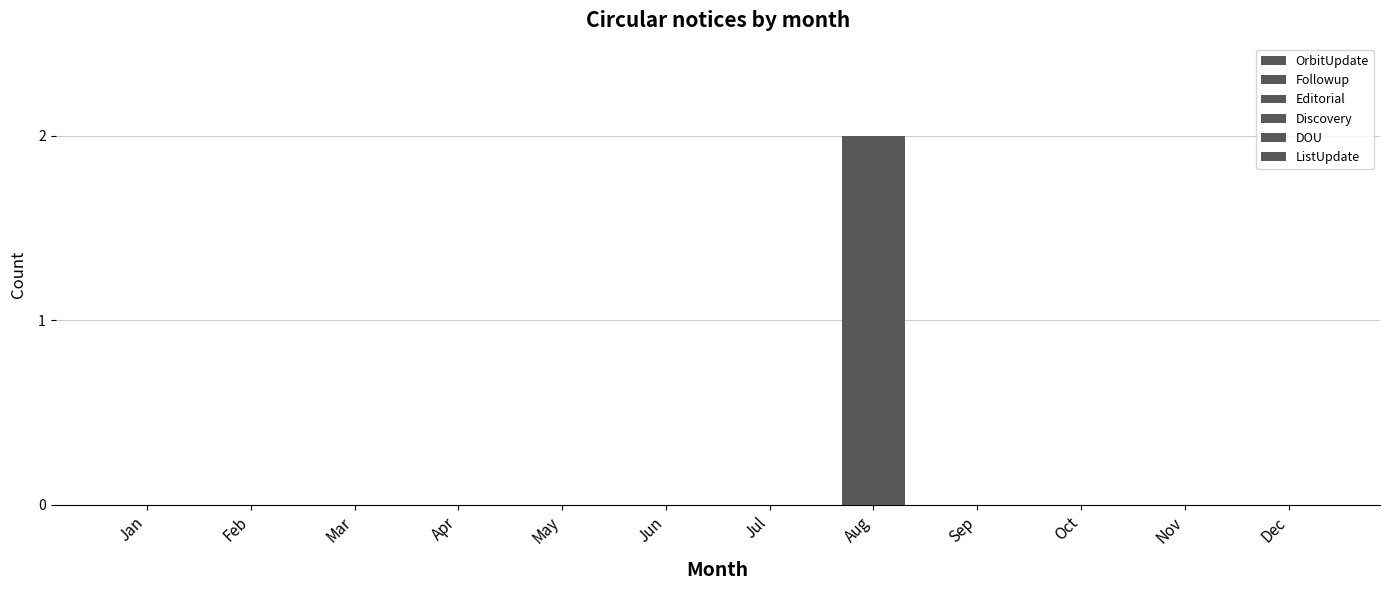

Rank the series by their maximum value, from lowest to highest.

Editorial, Discovery, DOU, ListUpdate, OrbitUpdate, Followup